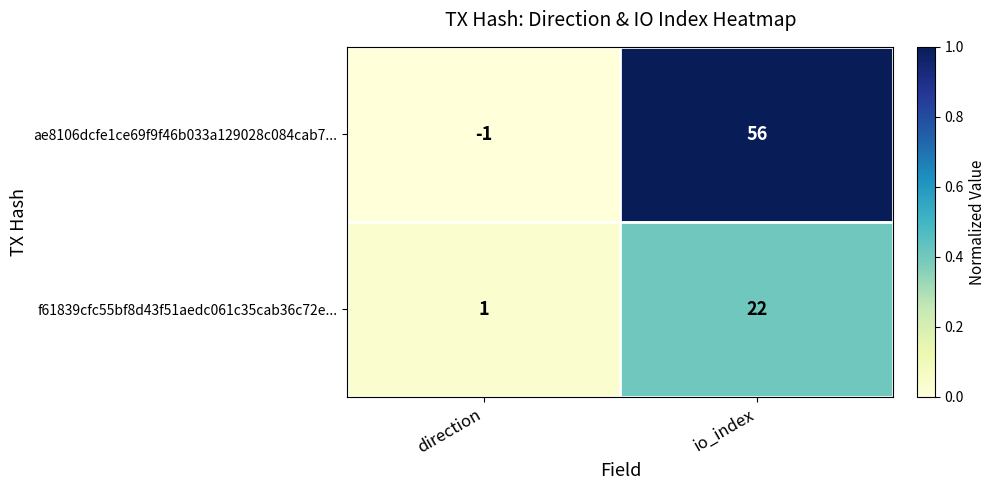

Where is f61839cfc55bf8d43f51aedc061c35cab36c72e... nearest to the value 11?

direction